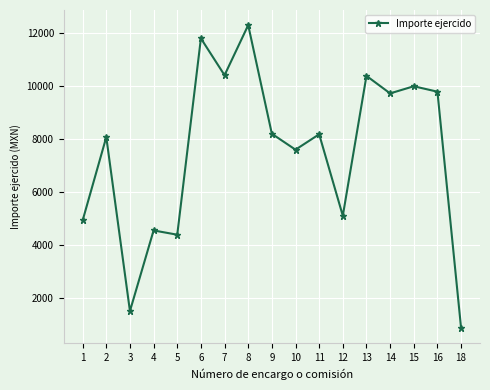

Where is the first local minimum?

3